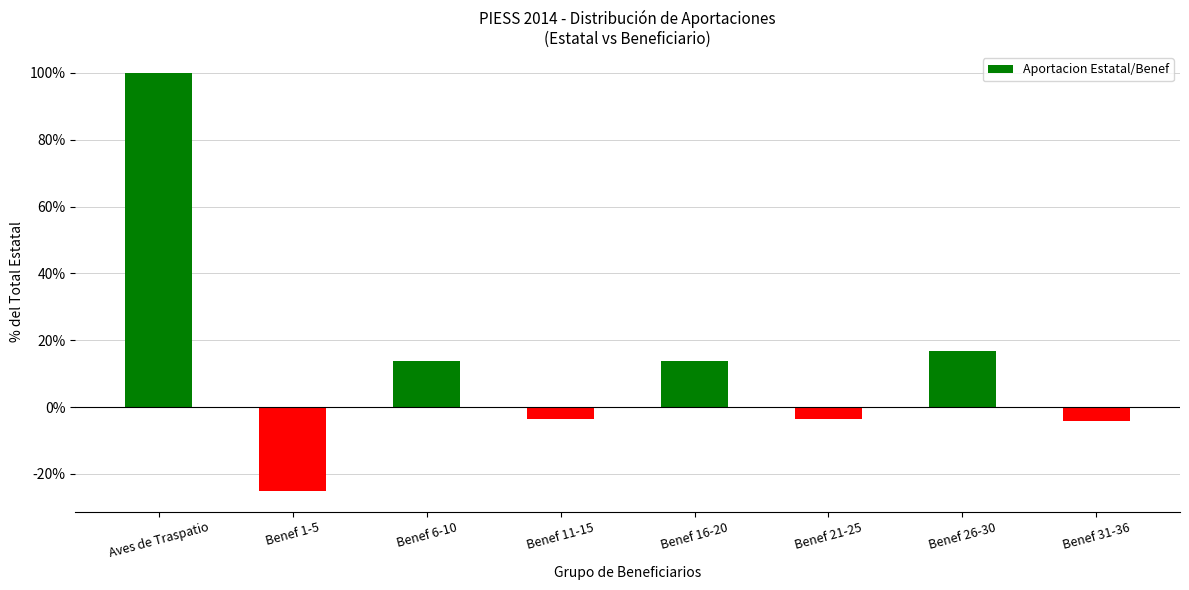

What position from the left is Benef 6-10?

3